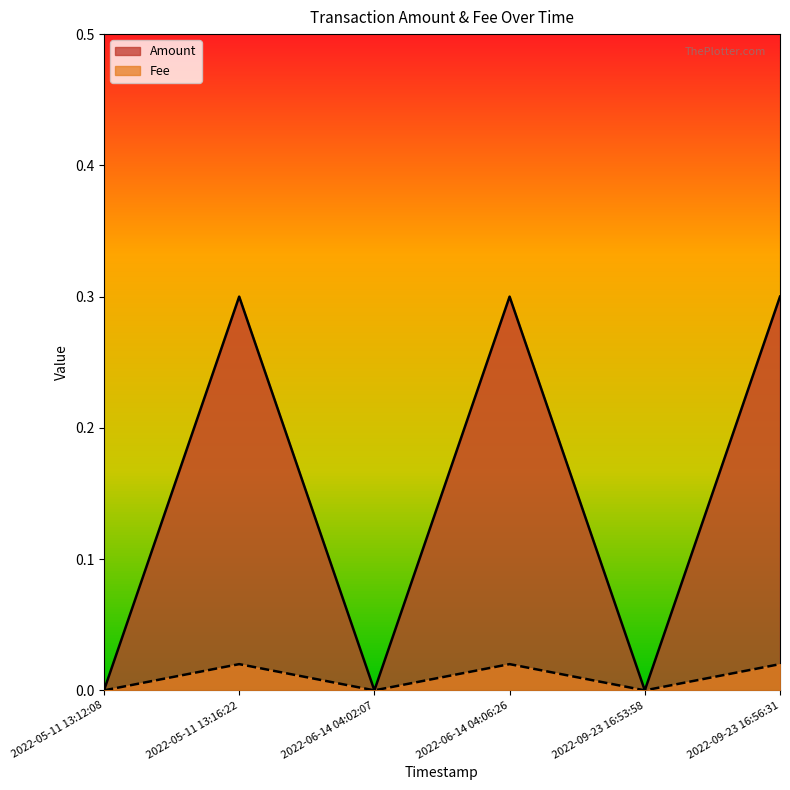

Which series has the largest range (max minus min)?

Amount